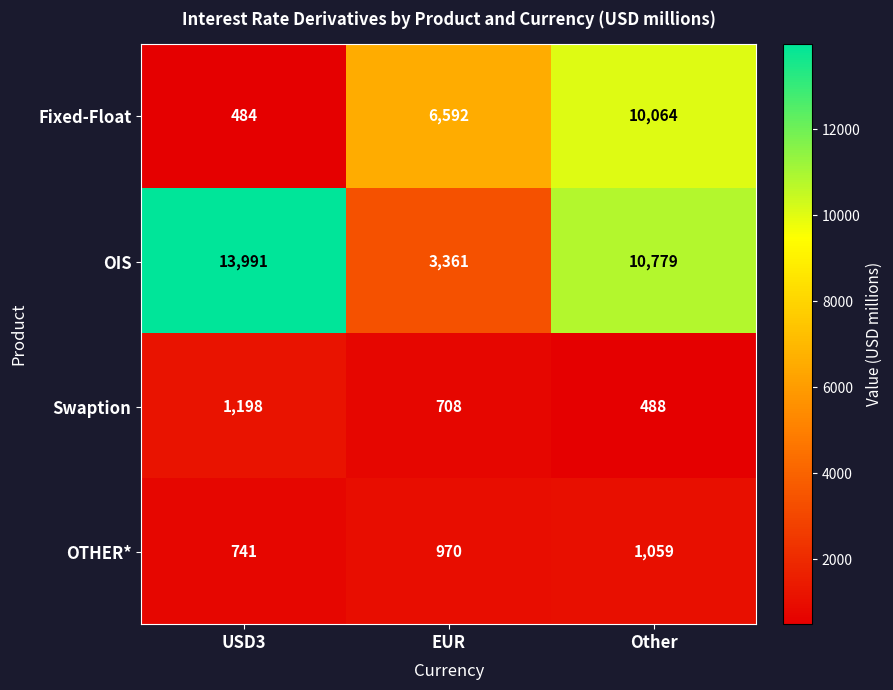

Read the Fixed-Float value at USD3.

484